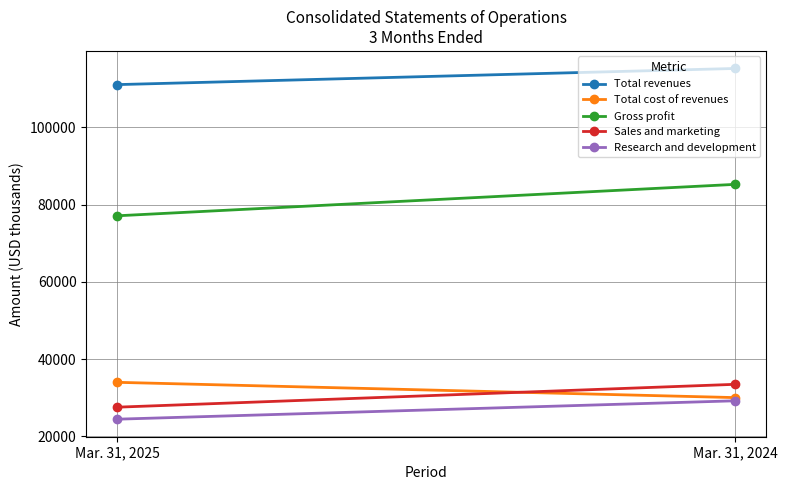

Between Mar. 31, 2024 and Mar. 31, 2025, which is larger?

Mar. 31, 2024